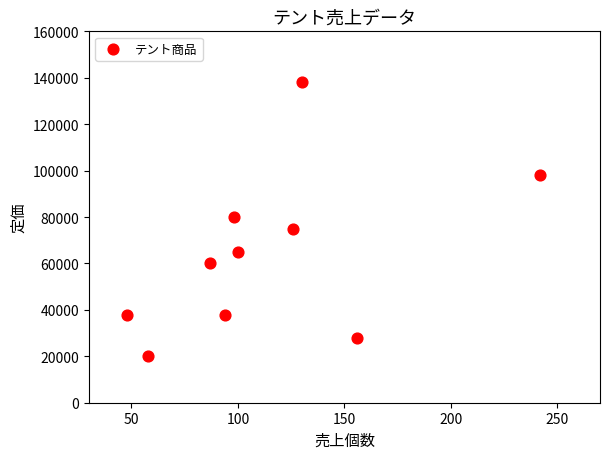

What is the average X value?

114